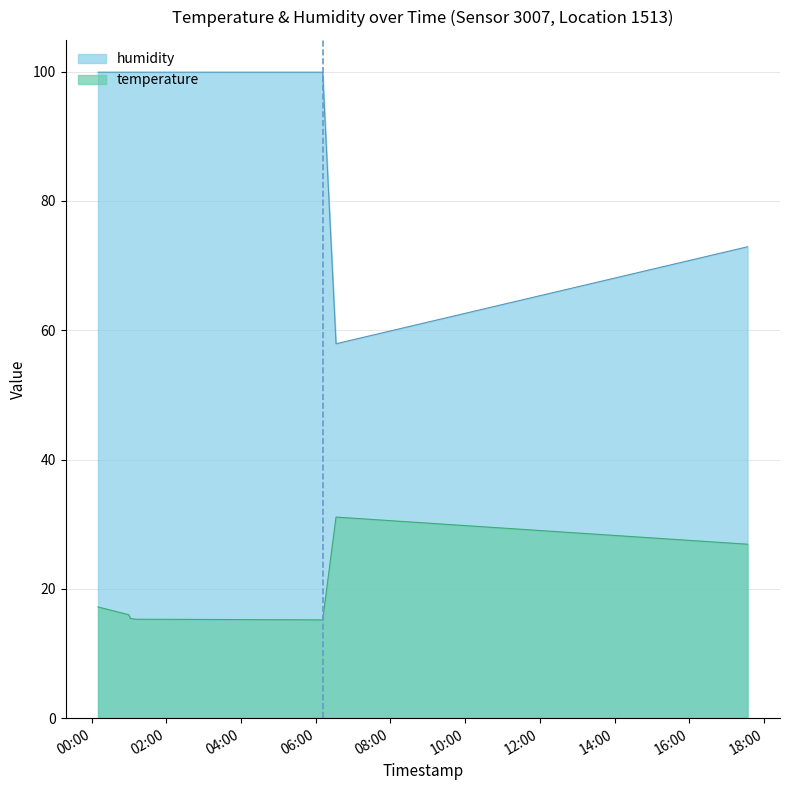

True or false: temperature has more than 2 points higher than both neighbors.

False